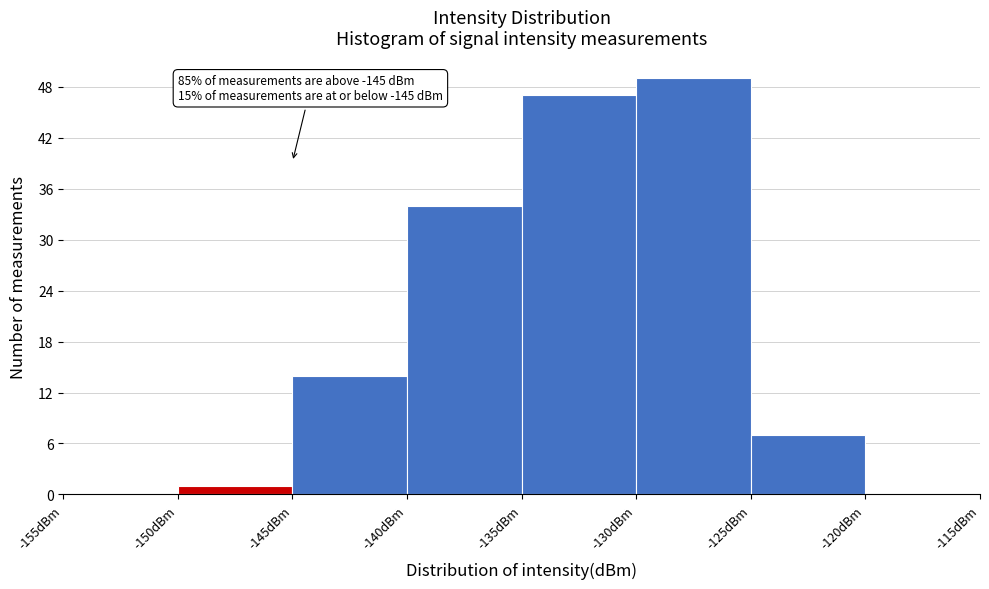

Which range on the x-axis has the tallest bar?

-130 to -125